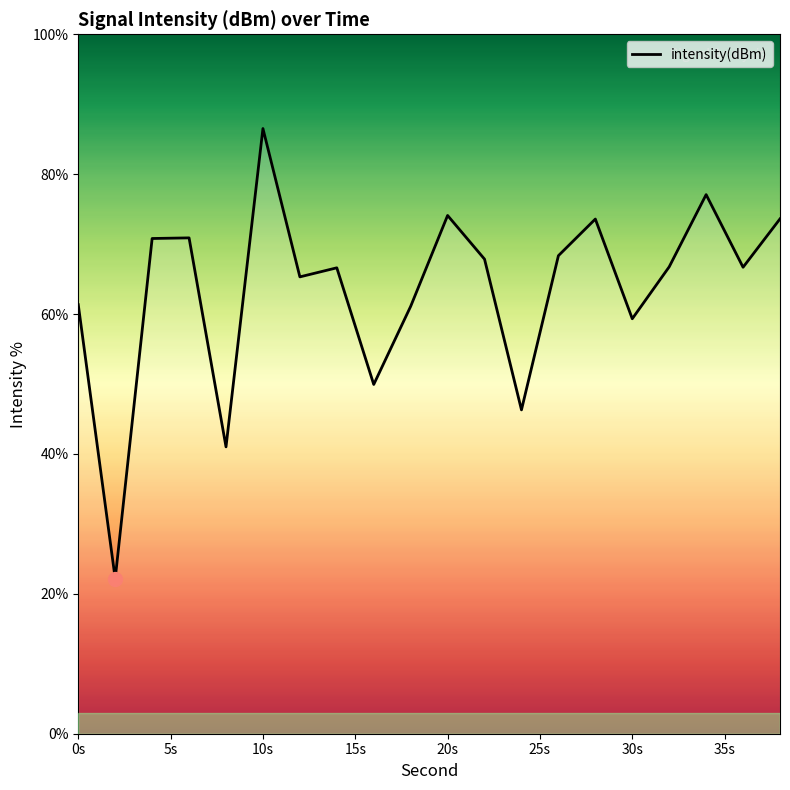

What is the difference between the maximum and minimum values?

64.4